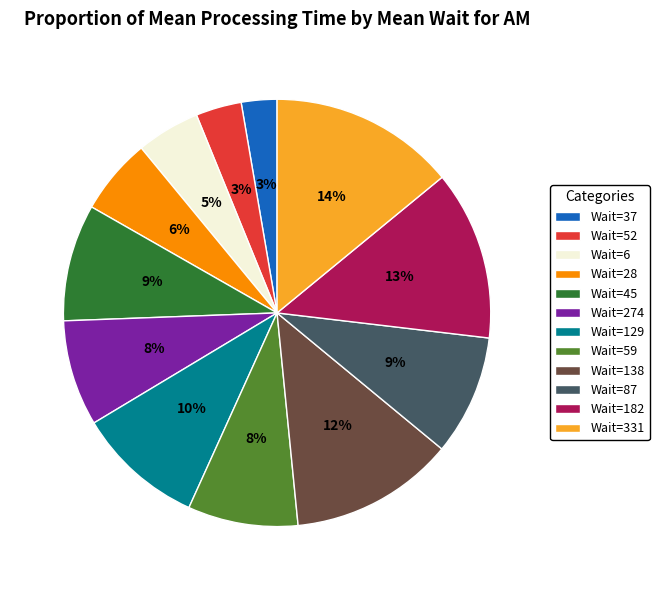

The Wait=87 slice represents 9% of the pie. True or false?

True